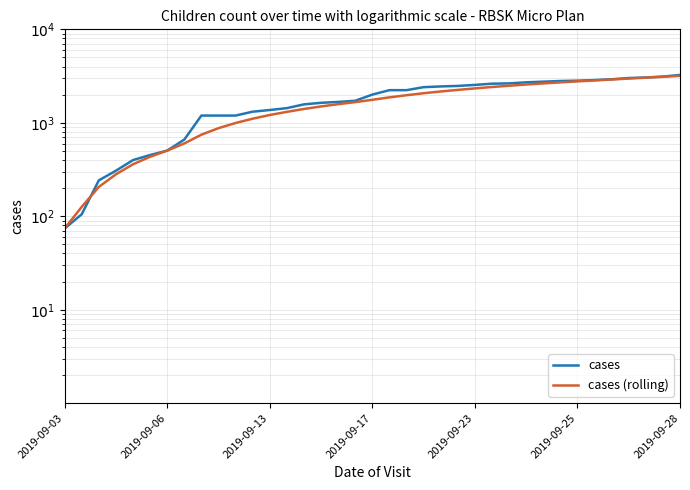

What is the average value of the cases series?

1837